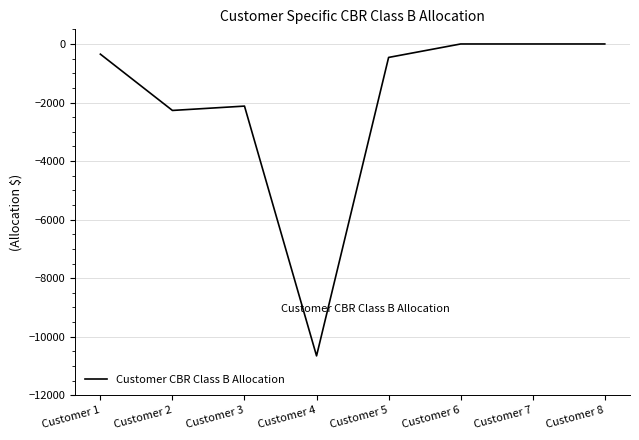

At which label does the data first exceed -348?

Customer 6